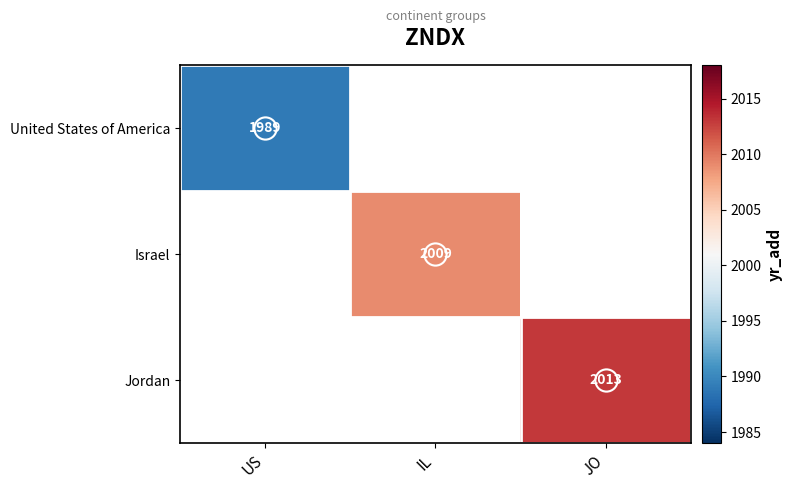

The value of Israel at IL is 2820.3. True or false?

False